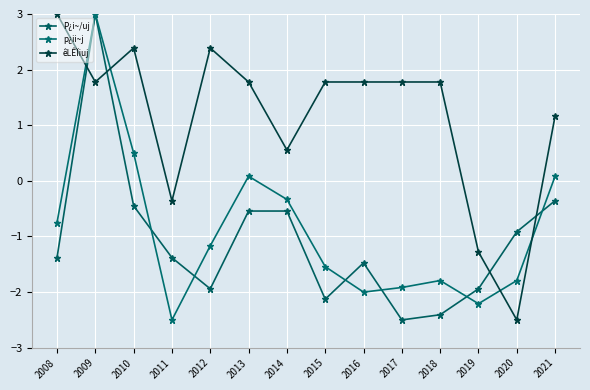

At which label does p¿ii~j reach its minimum?

2011